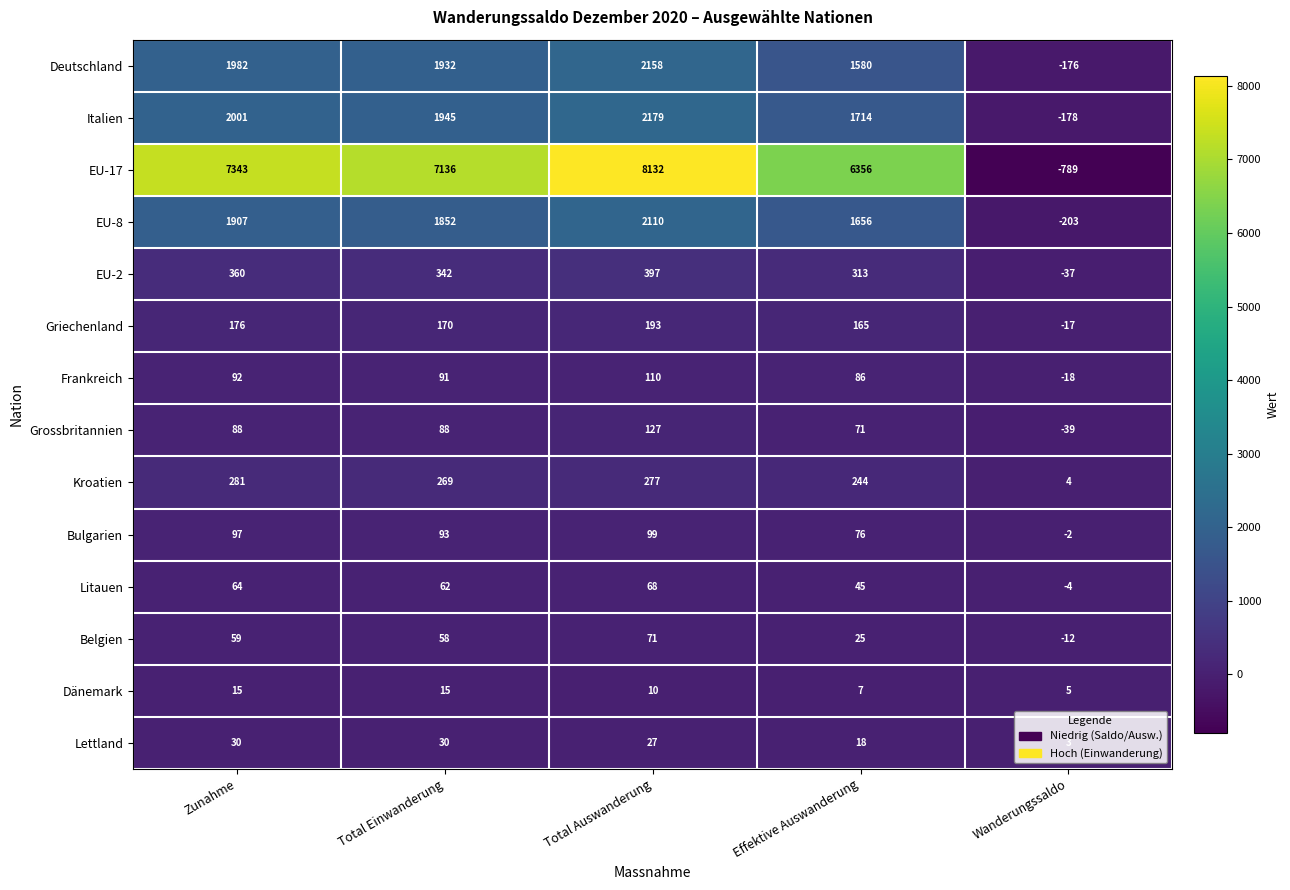

What is the smallest value displayed?

-789